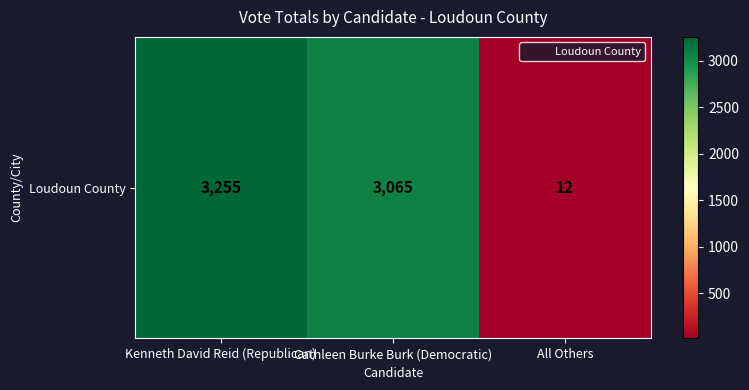

What is the average value?

2111